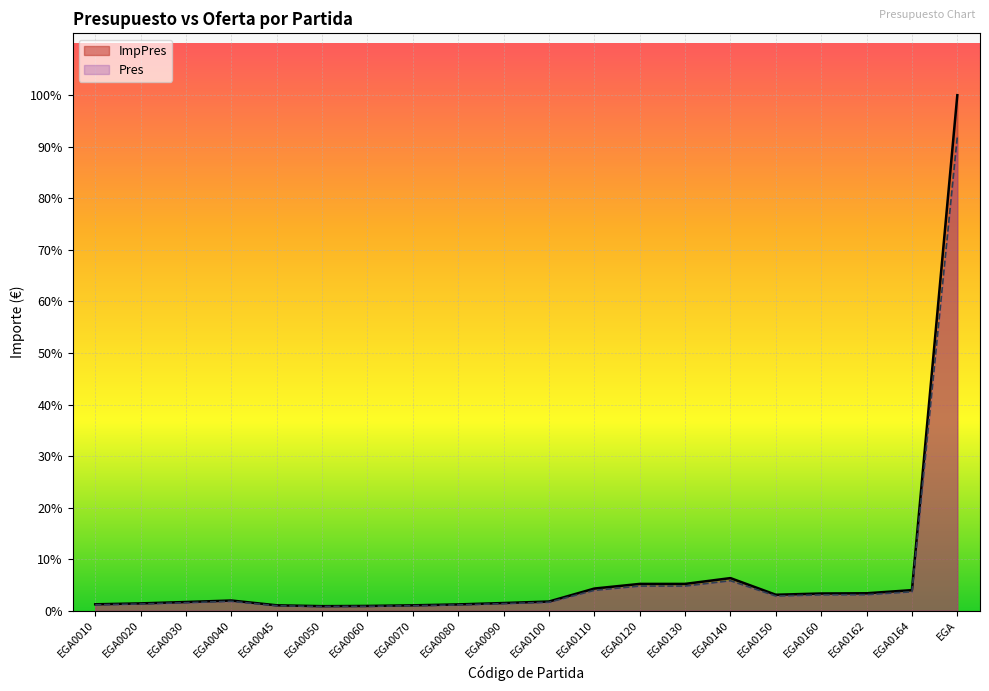

List the series in order of their overall mean, highest first.

ImpPres, Pres